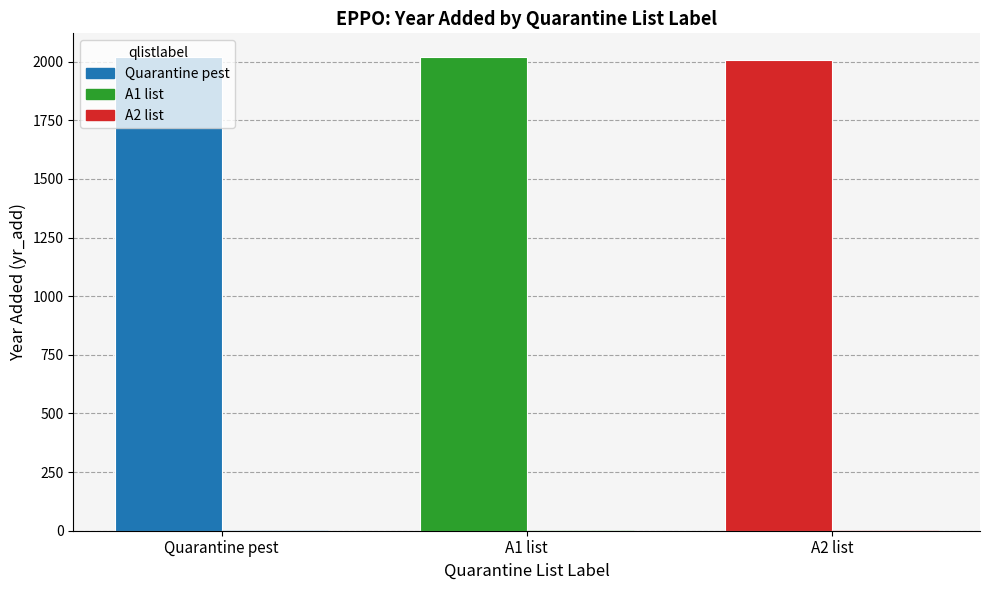

How many categories are shown in the chart?

3